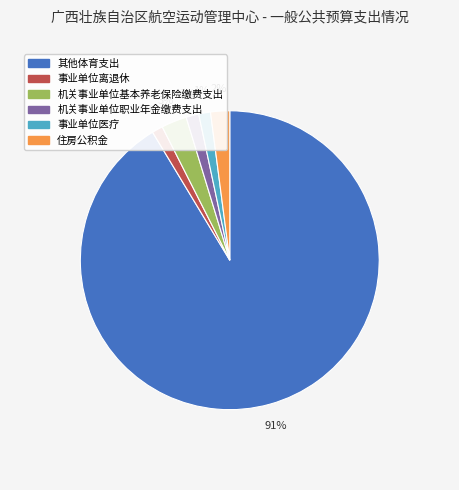

True or false: 机关事业单位职业年金缴费支出 accounts for 10% of the total.

False